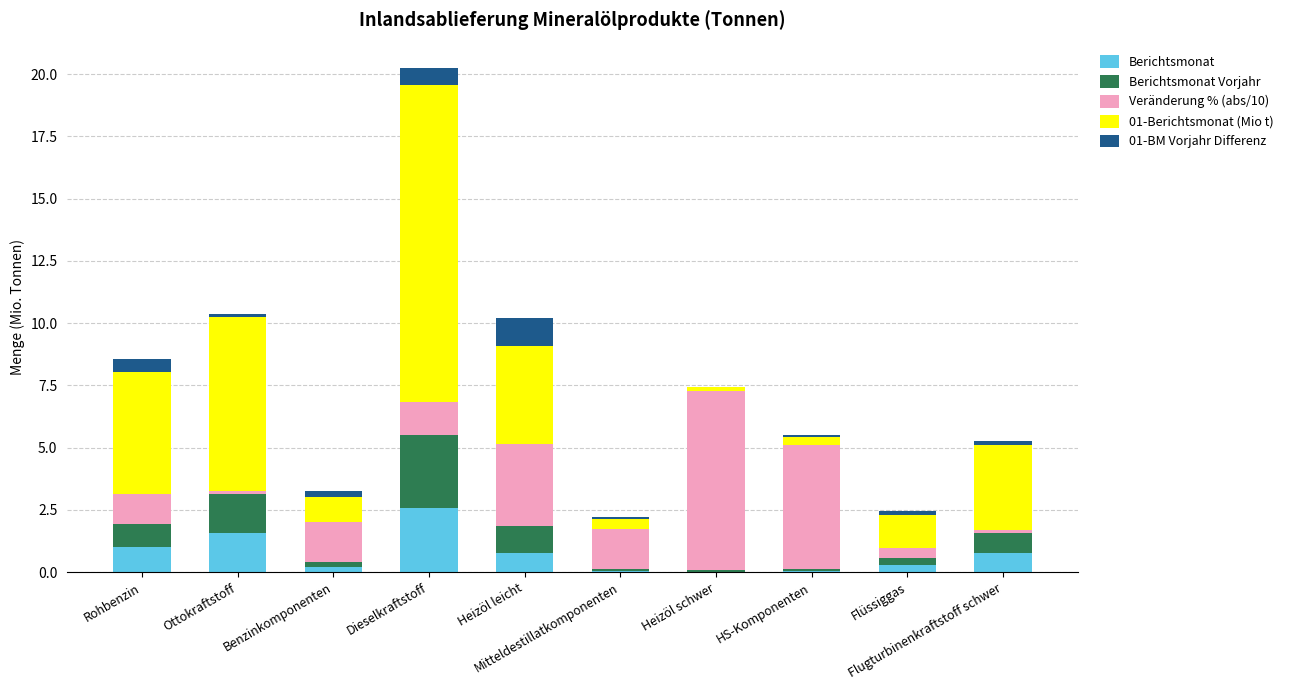

Which has a higher value, Dieselkraftstoff or Ottokraftstoff?

Dieselkraftstoff